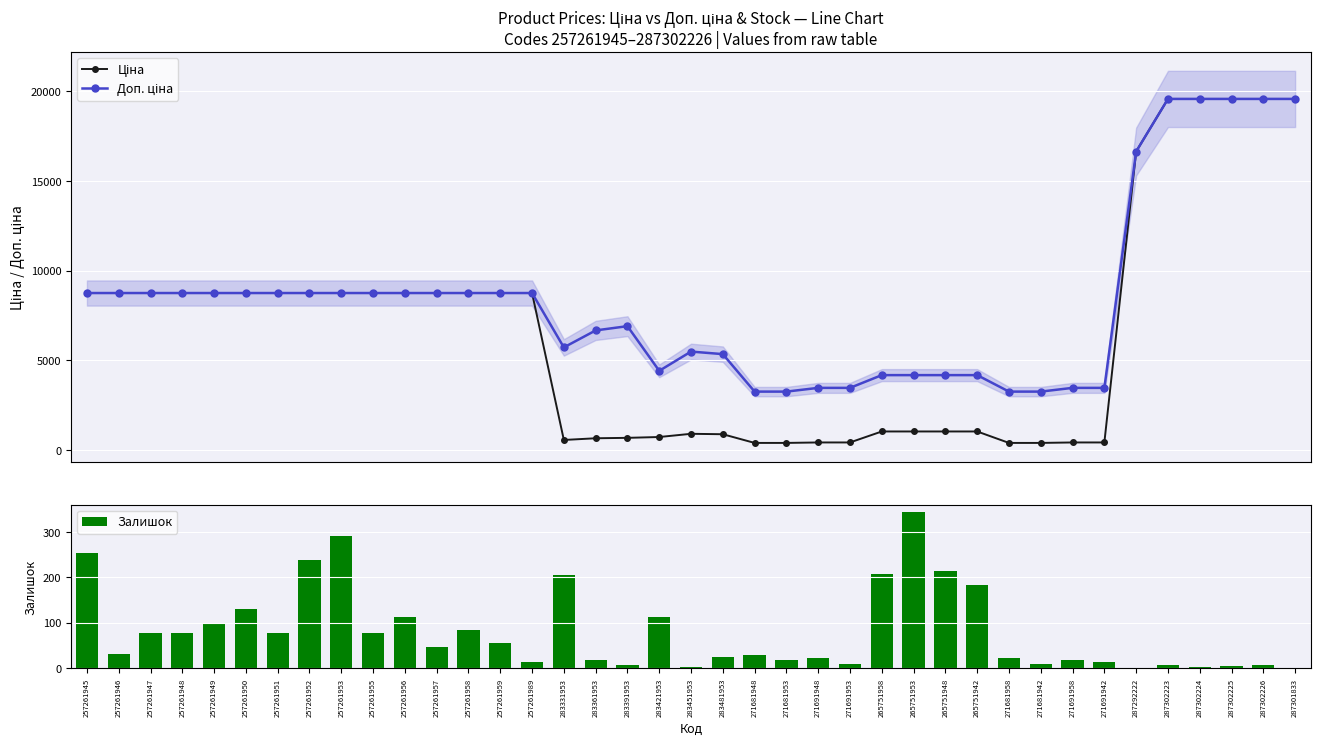

What is the difference between the Доп. ціна values at 257261945 and 271681958?

5489.6